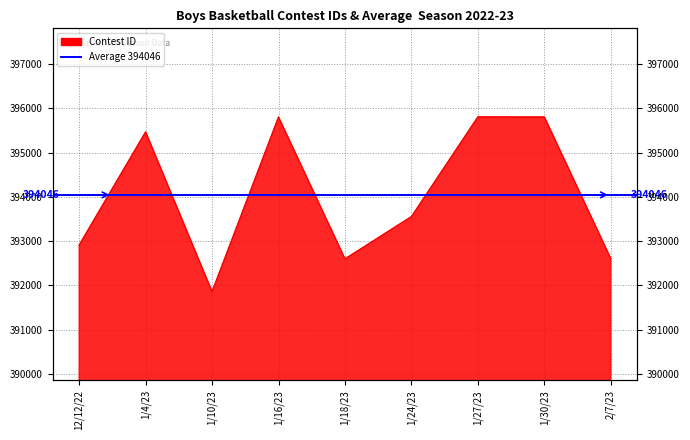

At which category does the chart reach its peak across all series?

1/27/23